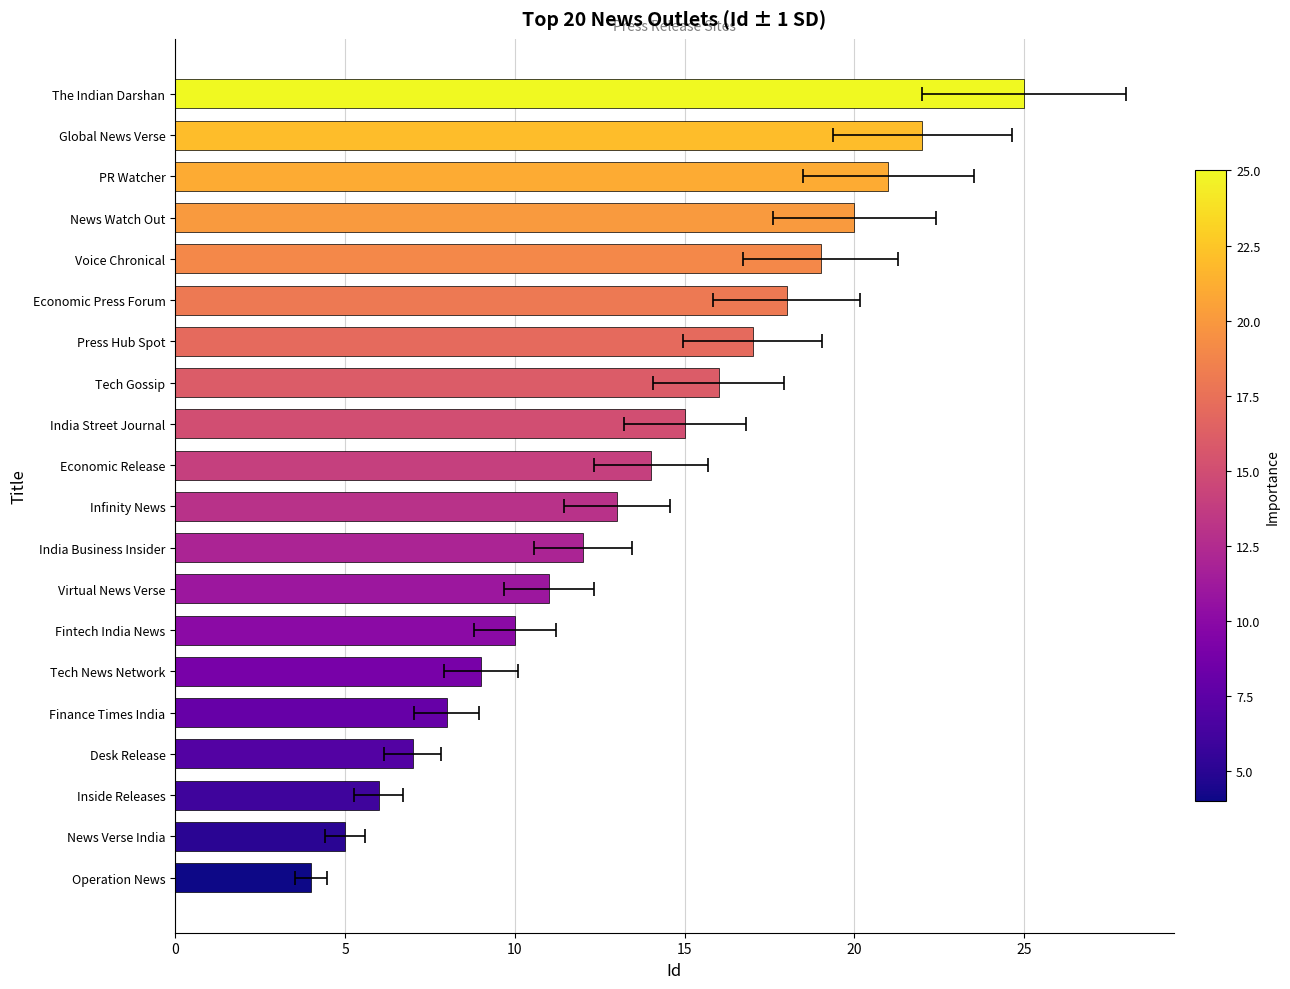

Reading left to right, list all the values displayed in this chart.

4	5	6	7	8	9	10	11	12	13	14	15	16	17	18	19	20	21	22	25